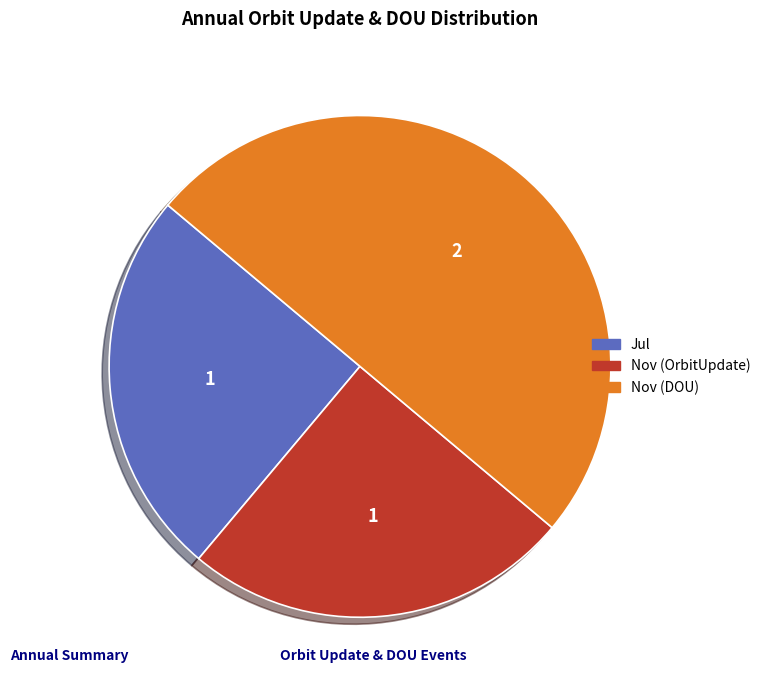

Which has a higher value, Jul or Nov (DOU)?

Nov (DOU)